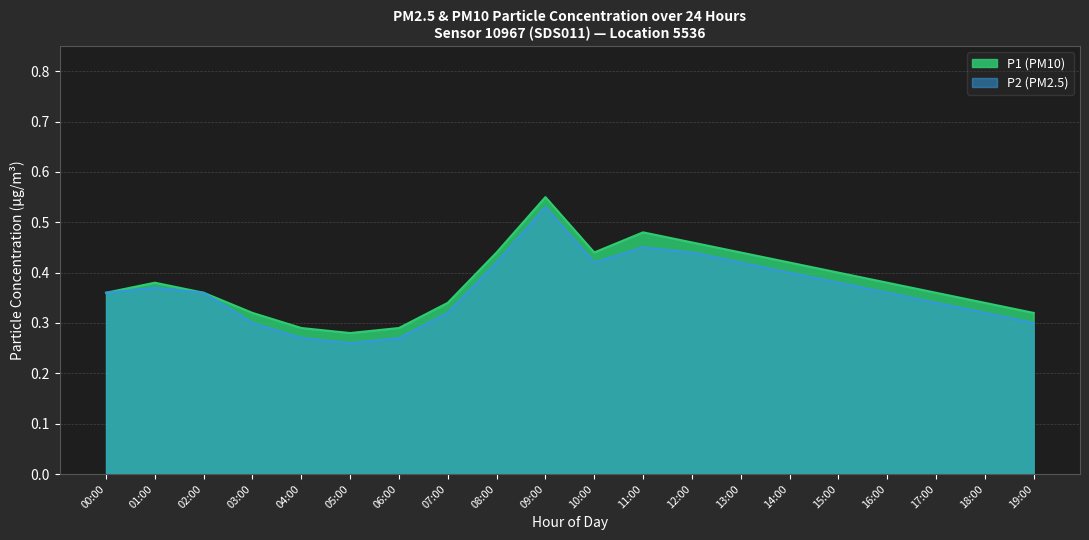

Which category has the highest value across all series?

09:00